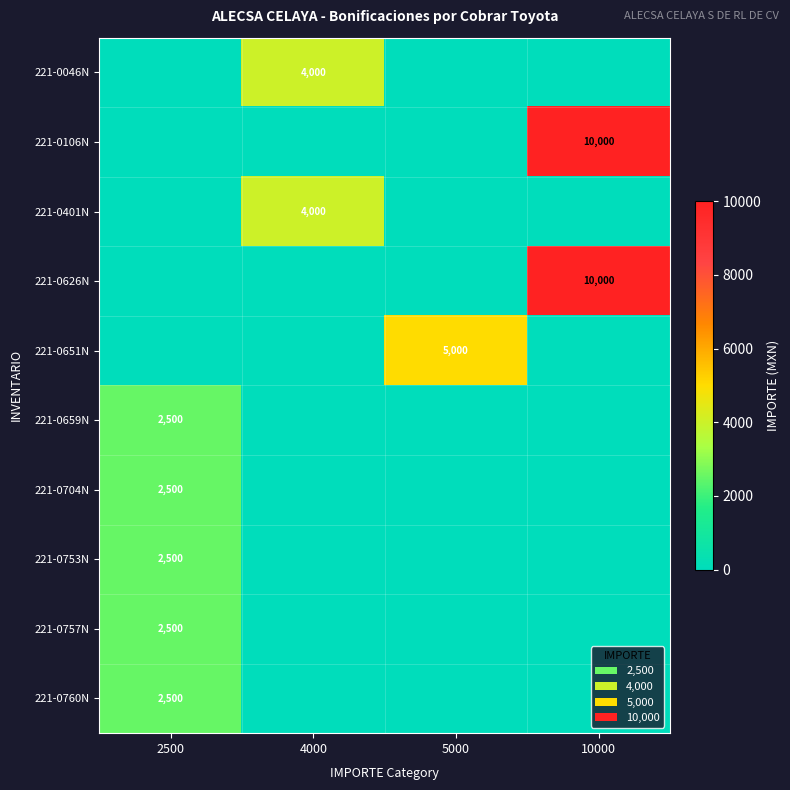

Which series changed the most between 4000 and 5000?

221-0651N